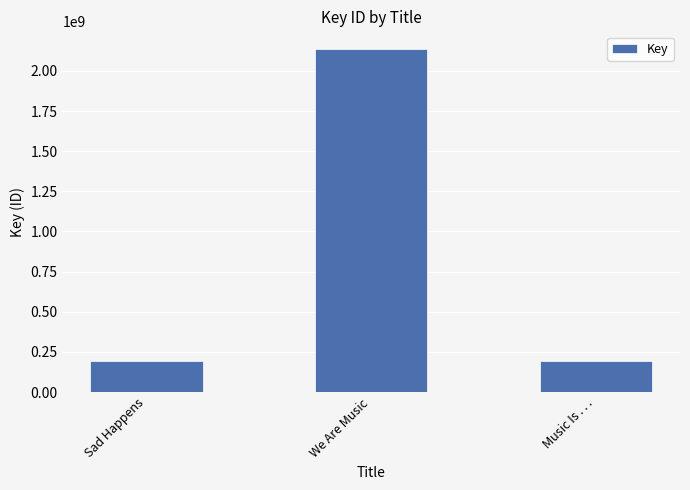

What is the average value?

841120168